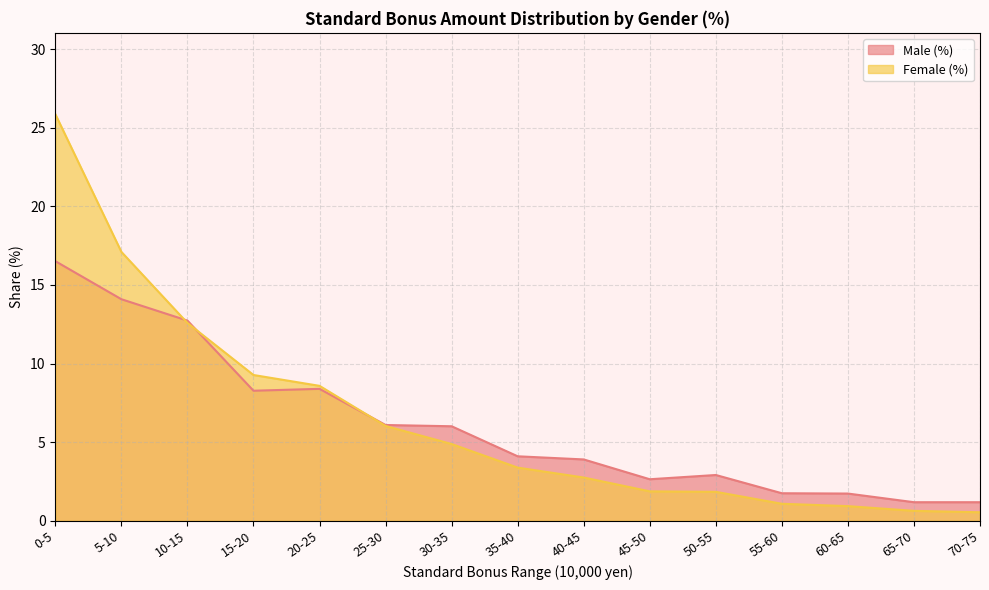

What is the label of the 8th point from the left?

35-40